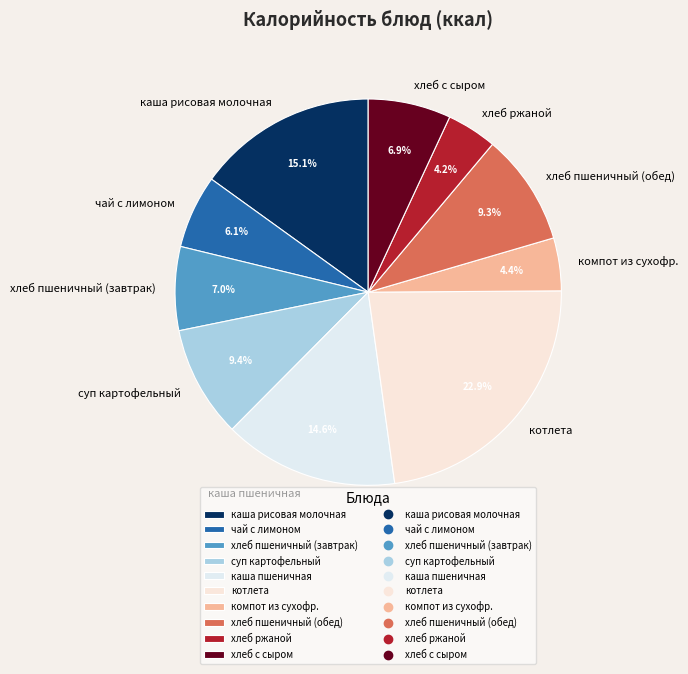

To the nearest percent, what is the combined percentage of хлеб пшеничный (завтрак) and компот из сухофр.?

11%